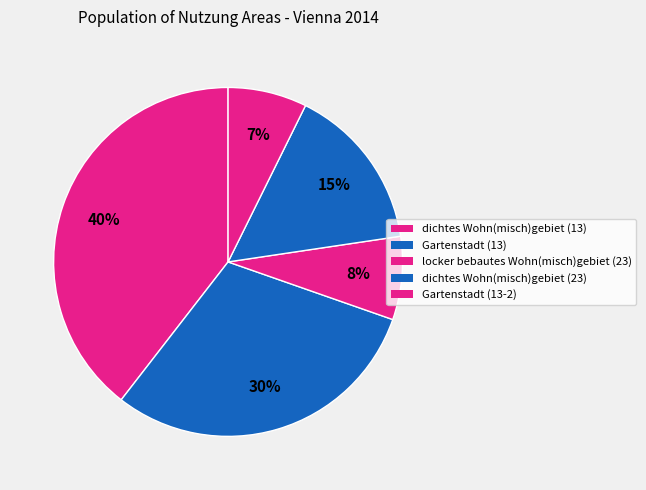

To the nearest percent, what is the average slice percentage?

20%